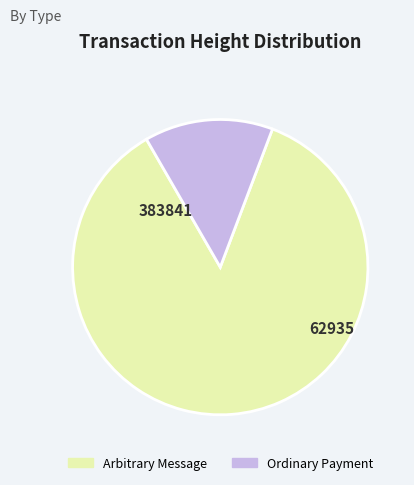

True or false: Ordinary Payment accounts for 26% of the total.

False